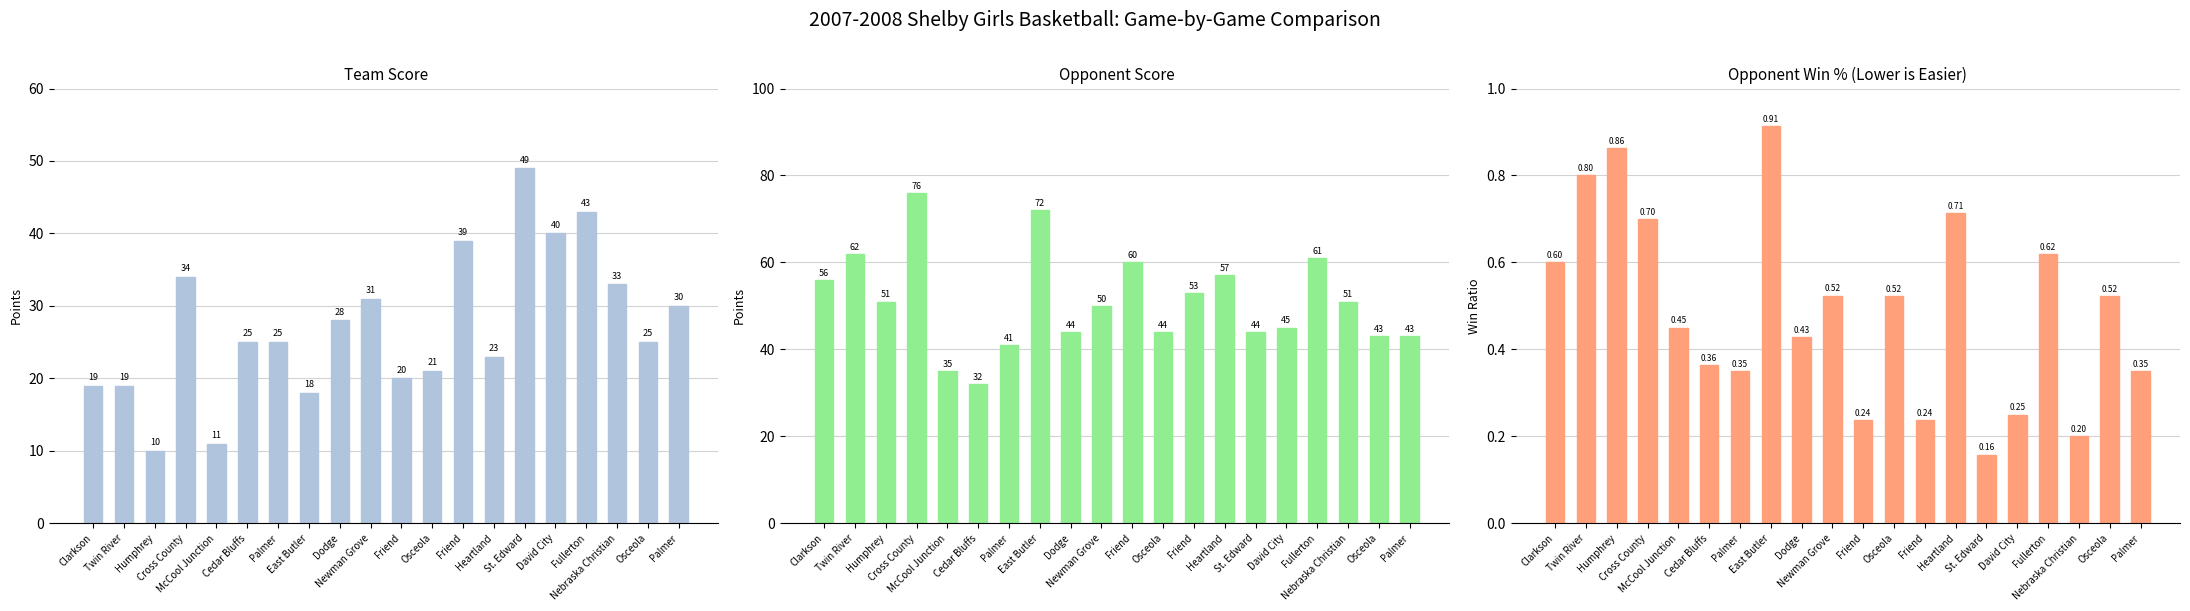

Reading right to left, transcribe all the data shown in this chart.

Team Score: Palmer=30.0	Osceola=25.0	Nebraska Christian=33.0	Fullerton=43.0	David City=40.0	St. Edward=49.0	Heartland=23.0	Friend=39.0	Osceola=21.0	Friend=20.0	Newman Grove=31.0	Dodge=28.0	East Butler=18.0	Palmer=25.0	Cedar Bluffs=25.0	McCool Junction=11.0	Cross County=34.0	Humphrey=10.0	Twin River=19.0	Clarkson=19.0
Opponent Score: Palmer=43.0	Osceola=43.0	Nebraska Christian=51.0	Fullerton=61.0	David City=45.0	St. Edward=44.0	Heartland=57.0	Friend=53.0	Osceola=44.0	Friend=60.0	Newman Grove=50.0	Dodge=44.0	East Butler=72.0	Palmer=41.0	Cedar Bluffs=32.0	McCool Junction=35.0	Cross County=76.0	Humphrey=51.0	Twin River=62.0	Clarkson=56.0
Opponent Win%: Palmer=0.3	Osceola=0.5	Nebraska Christian=0.2	Fullerton=0.6	David City=0.2	St. Edward=0.2	Heartland=0.7	Friend=0.2	Osceola=0.5	Friend=0.2	Newman Grove=0.5	Dodge=0.4	East Butler=0.9	Palmer=0.3	Cedar Bluffs=0.4	McCool Junction=0.5	Cross County=0.7	Humphrey=0.9	Twin River=0.8	Clarkson=0.6